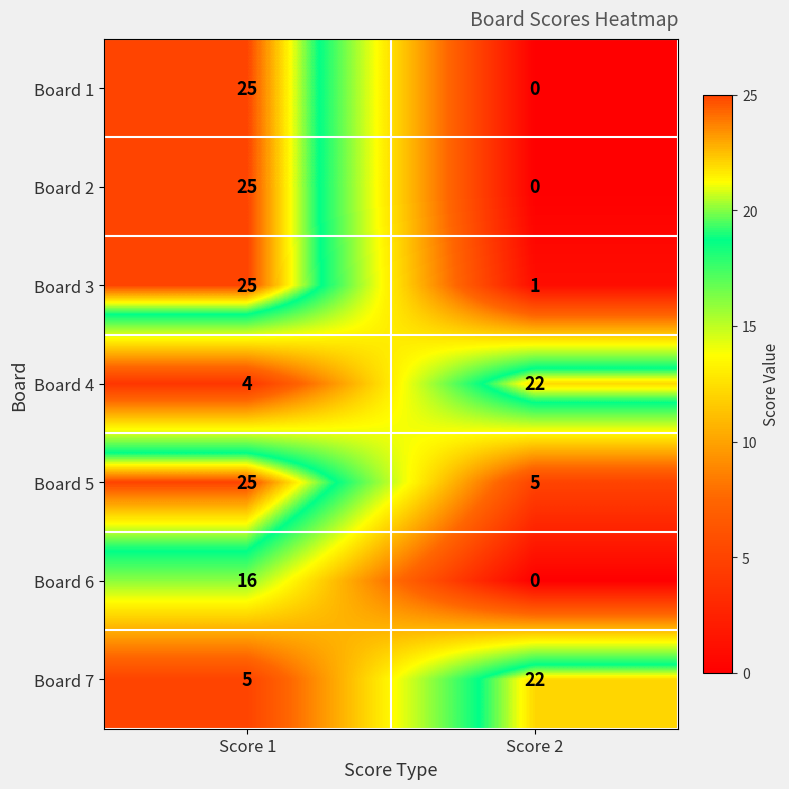

Which series has the largest total across all categories?

Board 5